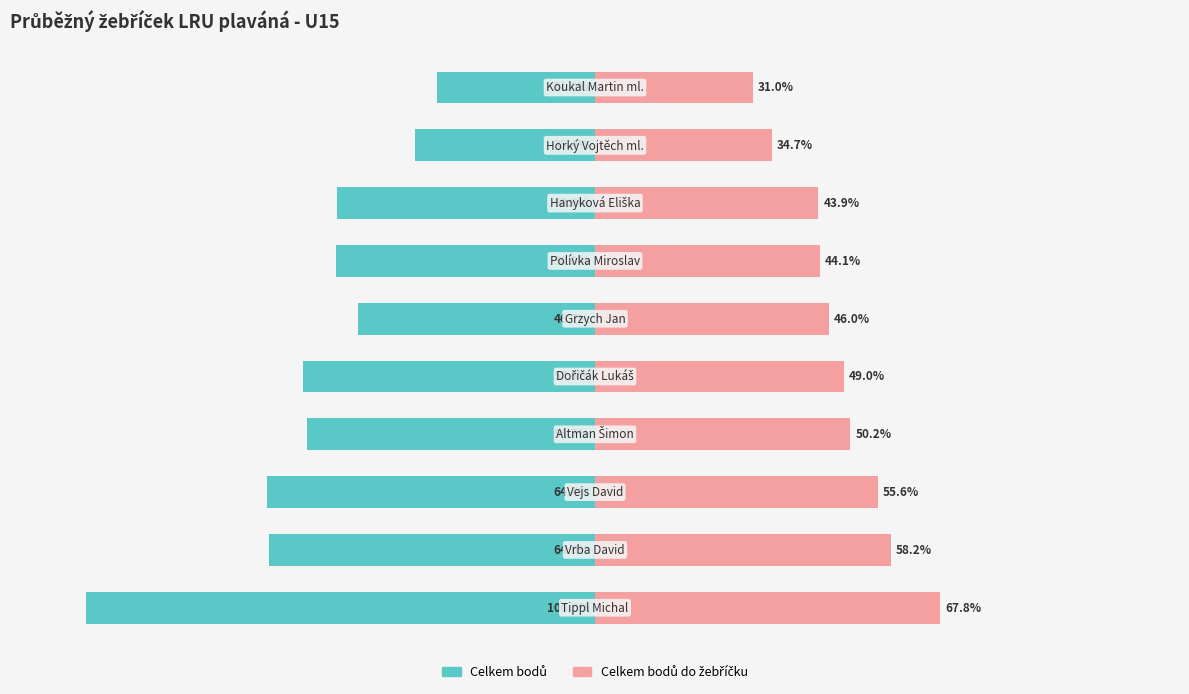

Does the chart contain stacked bars?

No